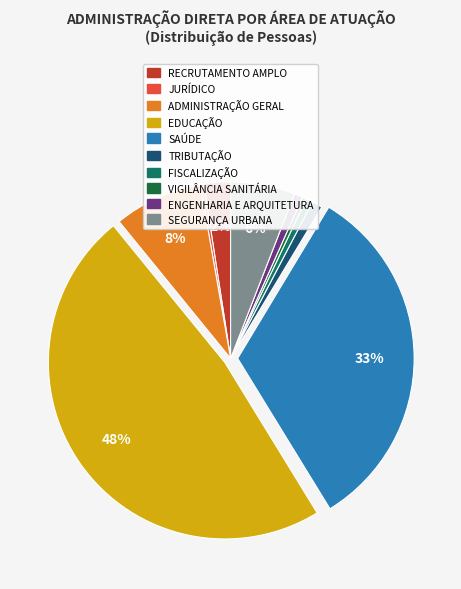

To the nearest percent, what is the difference between the SEGURANÇA URBANA and VIGILÂNCIA SANITÁRIA slice percentages?

6%